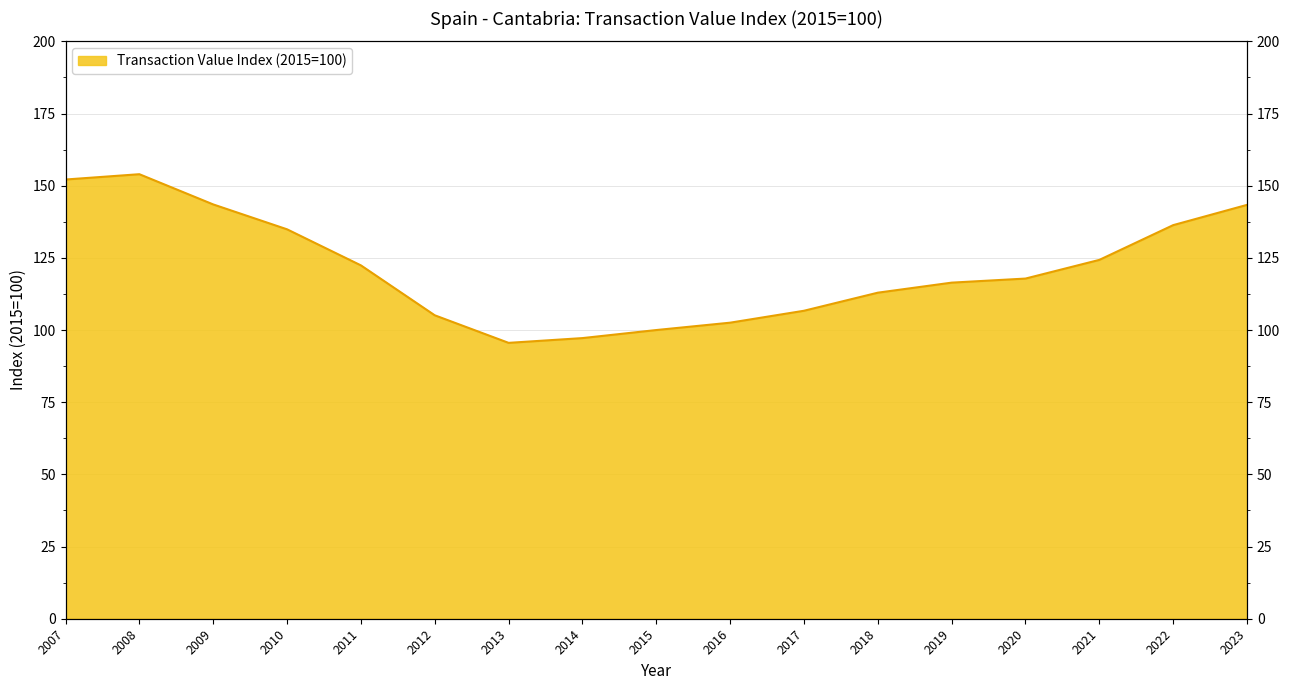

What is the difference between the maximum and minimum values?

58.4